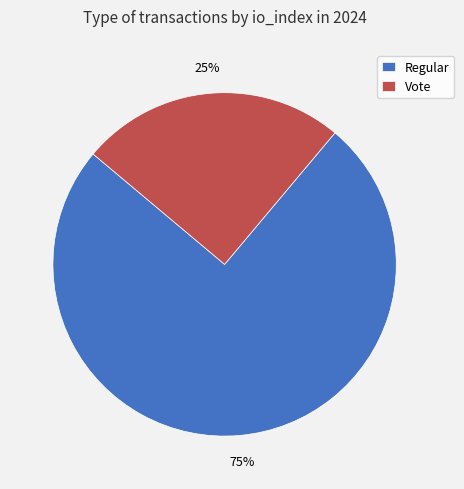

What is the ratio of the value at Regular to the value at Vote?

3.0